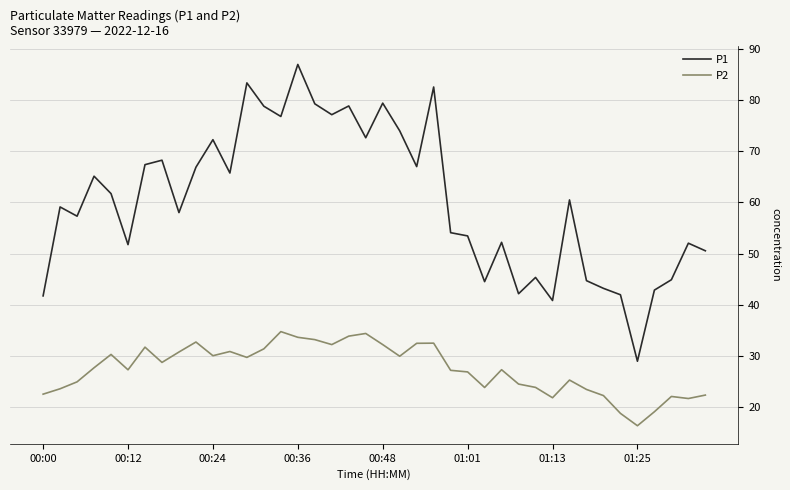

What is the difference between the maximum and minimum values in the P1 series?

57.9